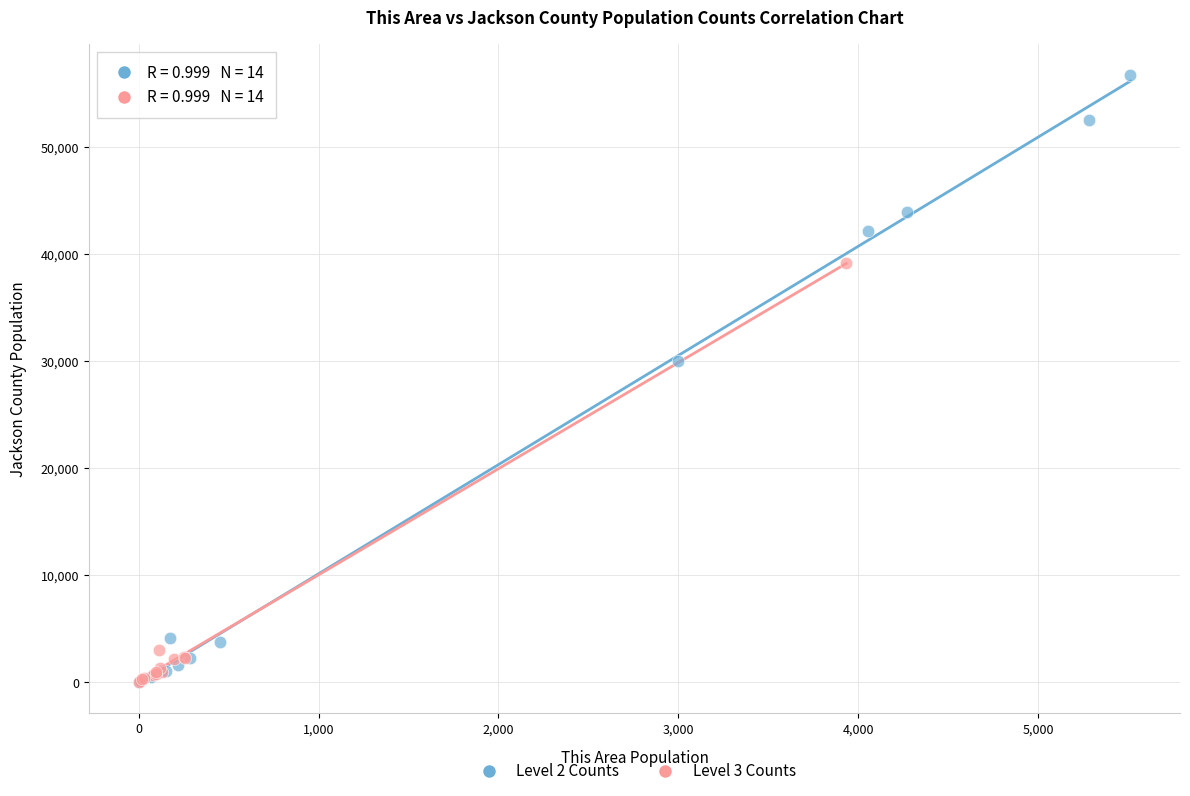

Which series contains the highest Y value?

Level 2 Counts